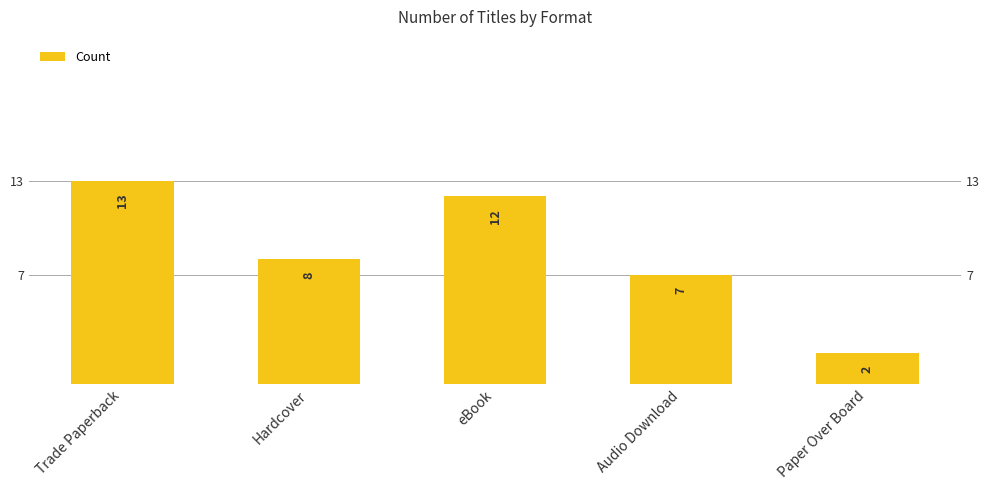

What is the sum of all values?

42